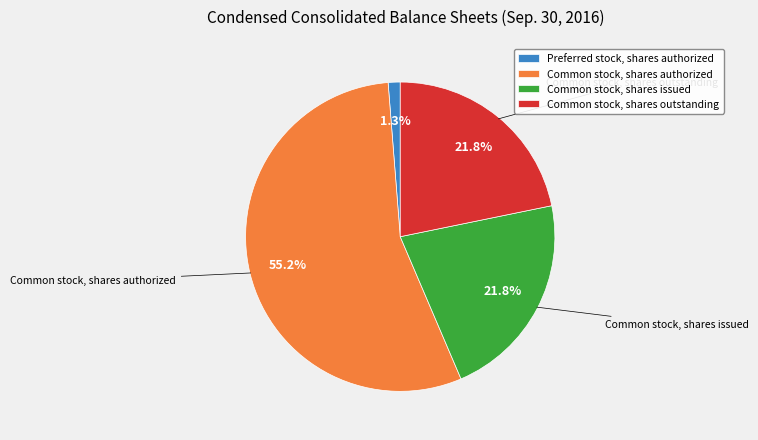

To the nearest percent, what percentage of the pie is Preferred stock, shares authorized?

1%